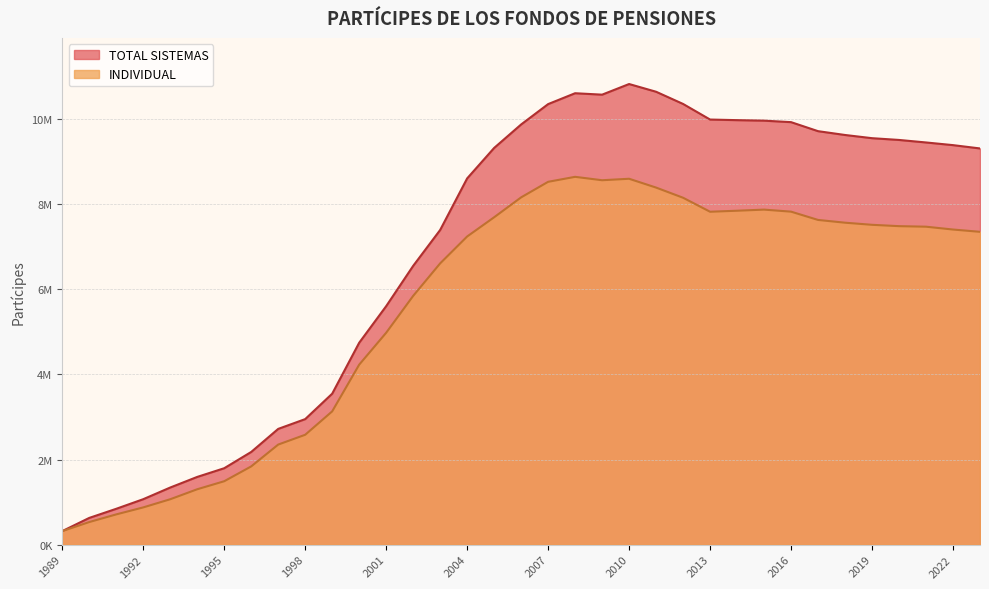

Rank the categories by TOTAL SISTEMAS value from lowest to highest.

1989, 1990, 1991, 1992, 1993, 1994, 1995, 1996, 1997, 1998, 1999, 2000, 2001, 2002, 2003, 2004, 2023, 2005, 2022, 2021, 2020, 2019, 2018, 2017, 2006, 2016, 2015, 2014, 2013, 2007, 2012, 2009, 2008, 2011, 2010